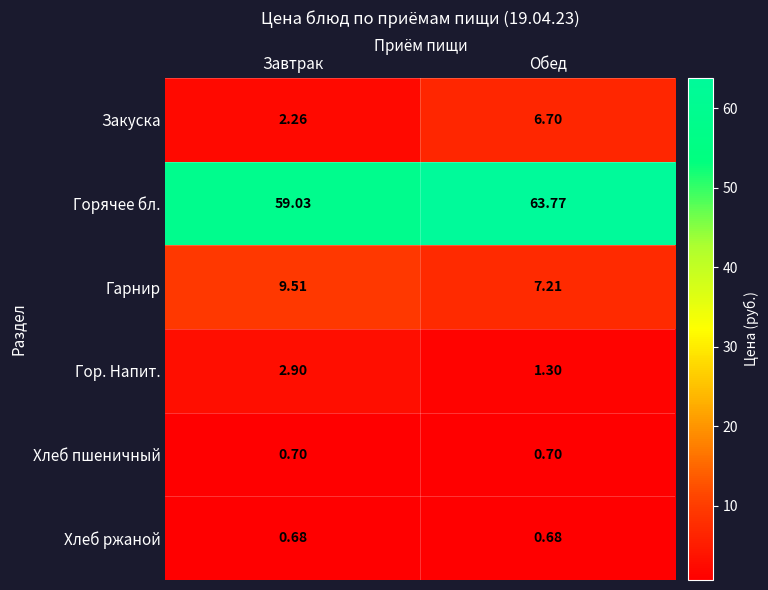

Which category has the highest value across all series?

Обед